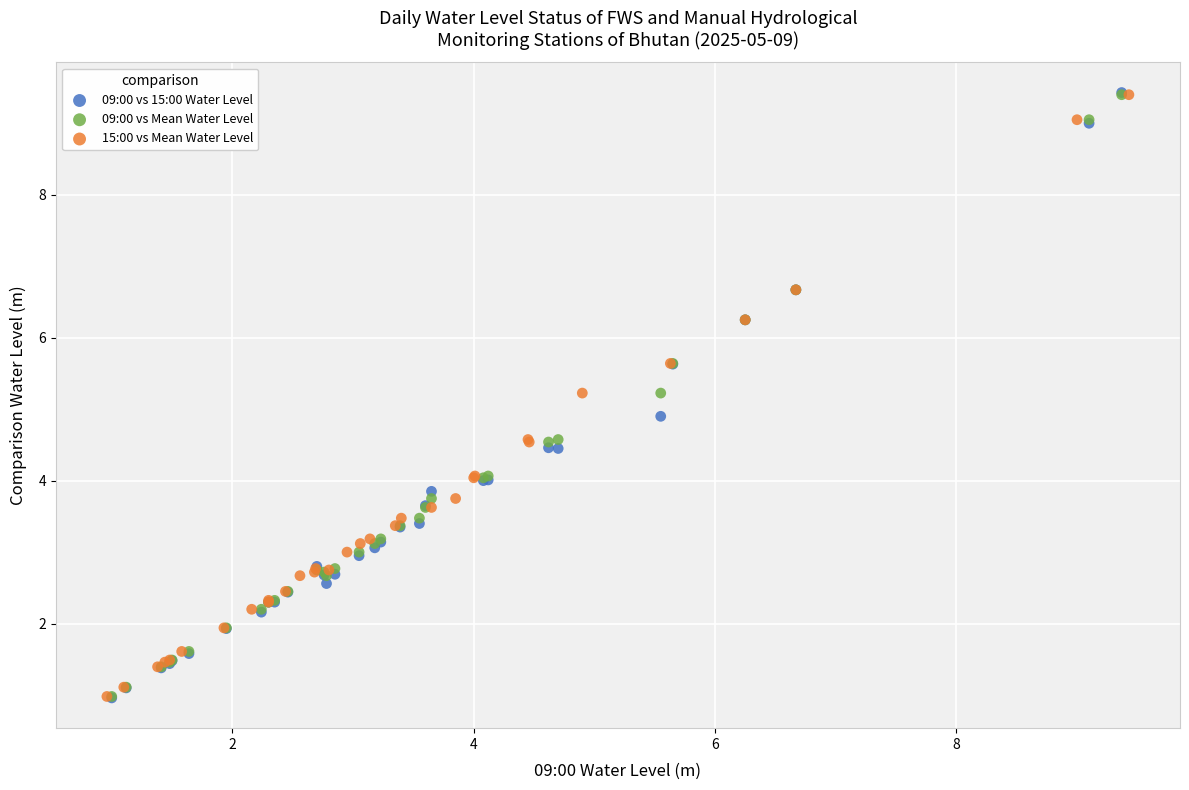

Which series has the widest spread of Y values?

09:00 vs 15:00 Water Level